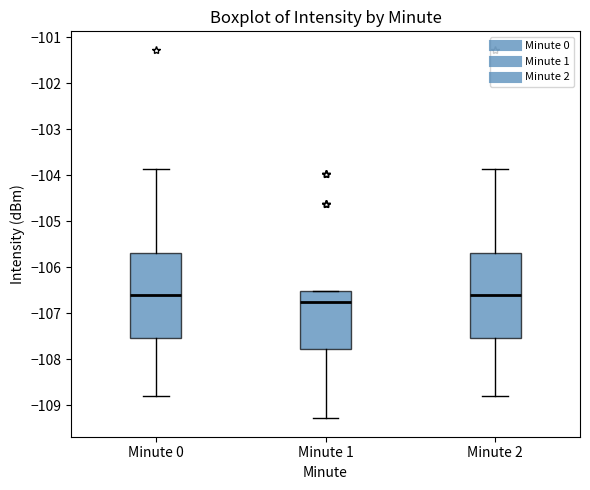

Where is the upper edge of the box for Minute 1 on the y-axis? The values are not printed on the chart, so give them approximately, as read against the axis.

-106.5